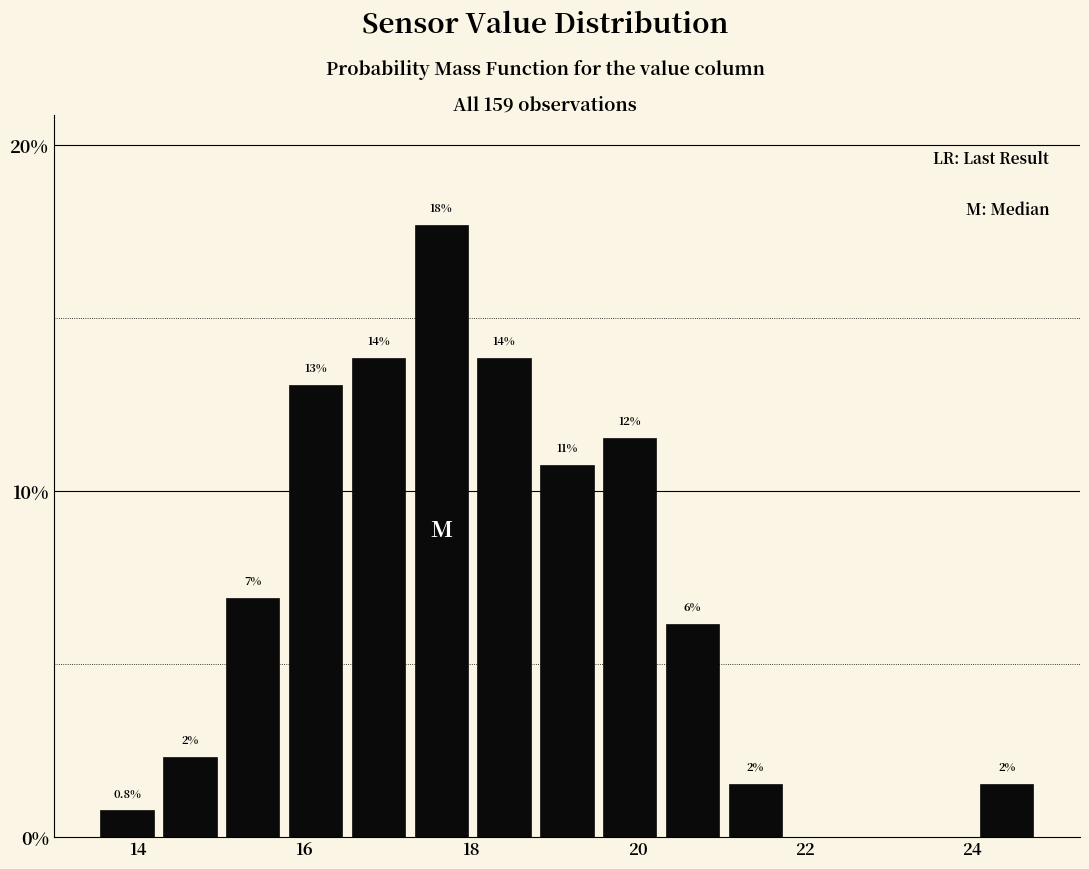

Read against the x-axis, roughly where is the centre of the tallest bar?

17.6